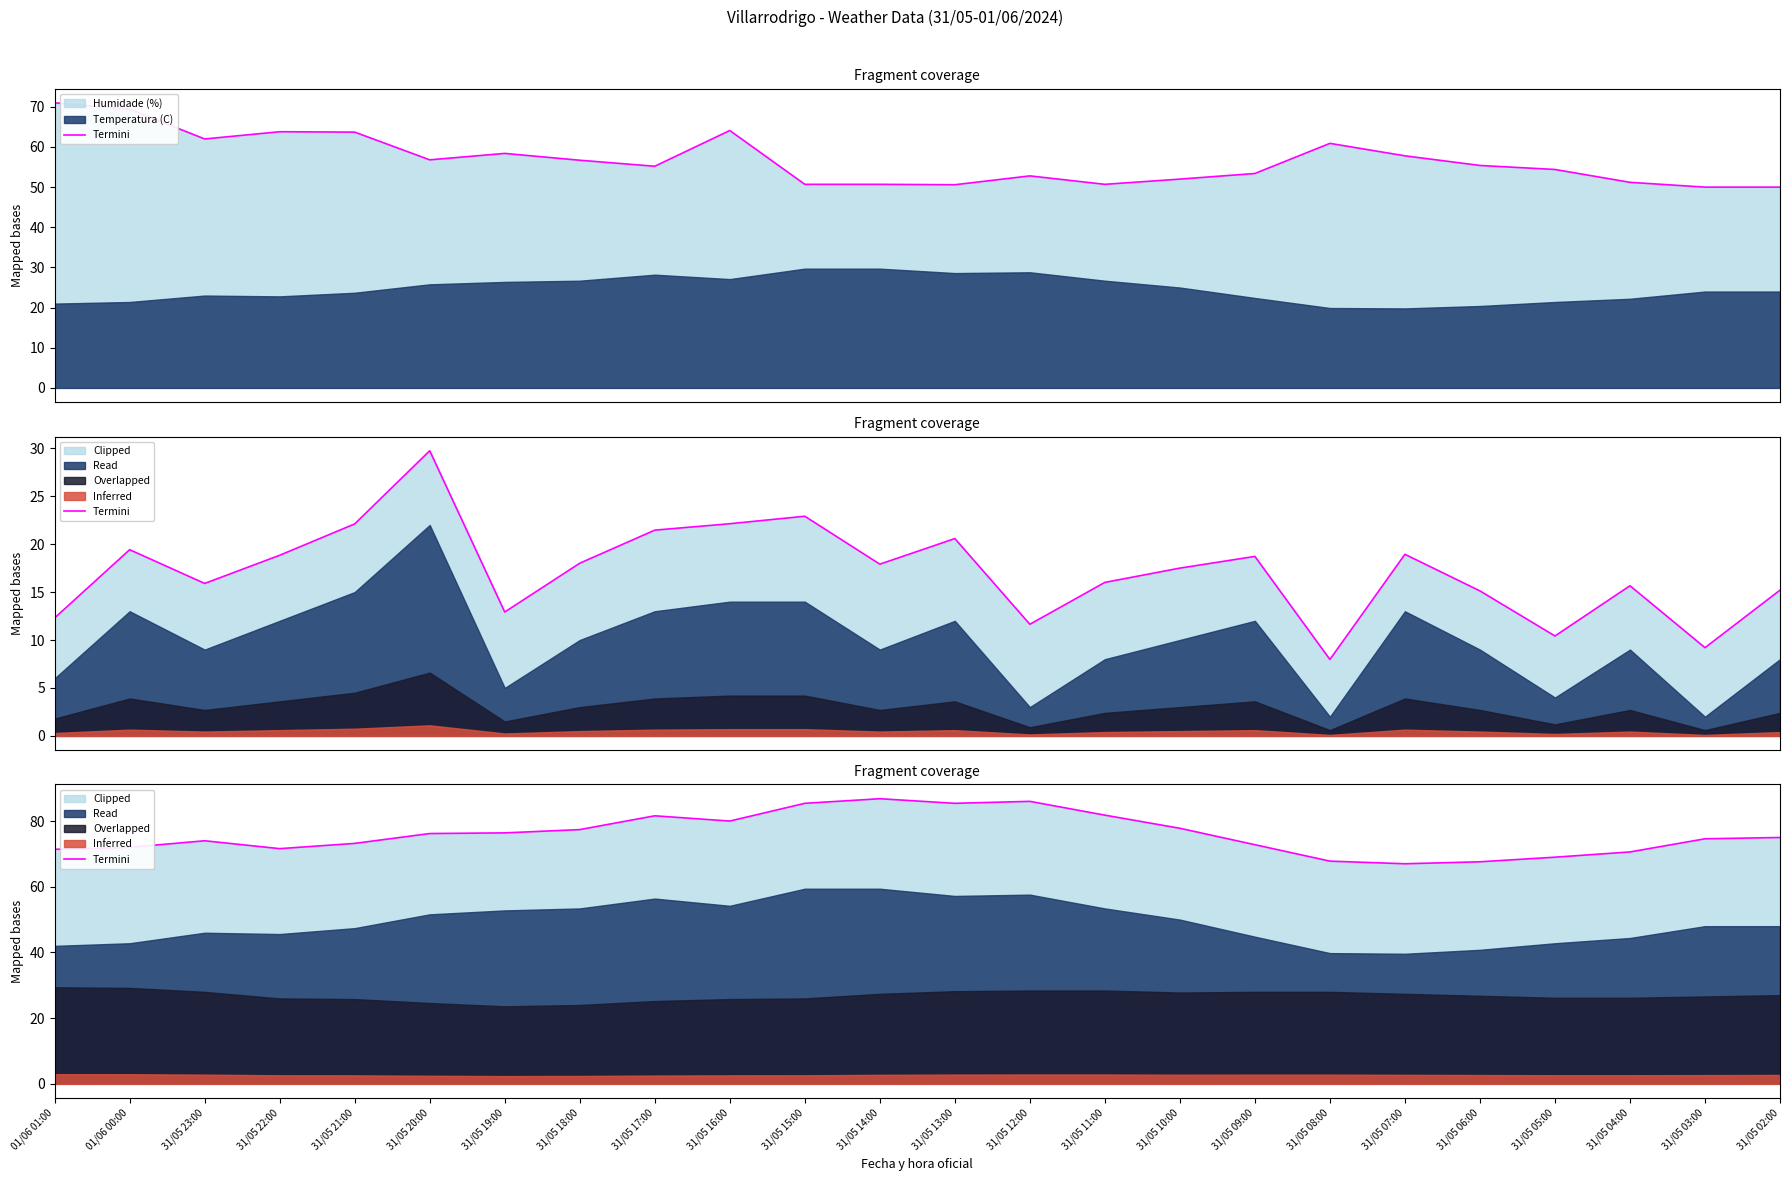

Reading right to left, extract all data points from this chart.

31/05 02:00=75.0	31/05 03:00=74.6	31/05 04:00=70.6	31/05 05:00=69.0	31/05 06:00=67.6	31/05 07:00=67.0	31/05 08:00=67.8	31/05 09:00=72.8	31/05 10:00=77.8	31/05 11:00=81.8	31/05 12:00=86.0	31/05 13:00=85.4	31/05 14:00=86.8	31/05 15:00=85.4	31/05 16:00=80.0	31/05 17:00=81.6	31/05 18:00=77.4	31/05 19:00=76.4	31/05 20:00=76.2	31/05 21:00=73.2	31/05 22:00=71.6	31/05 23:00=74.0	01/06 00:00=72.0	01/06 01:00=71.4